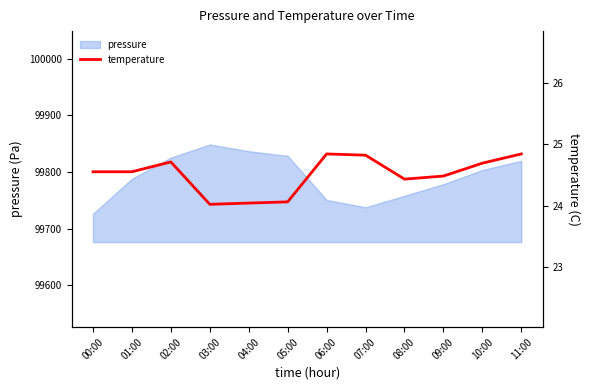

At which label does pressure reach its minimum?

00:00